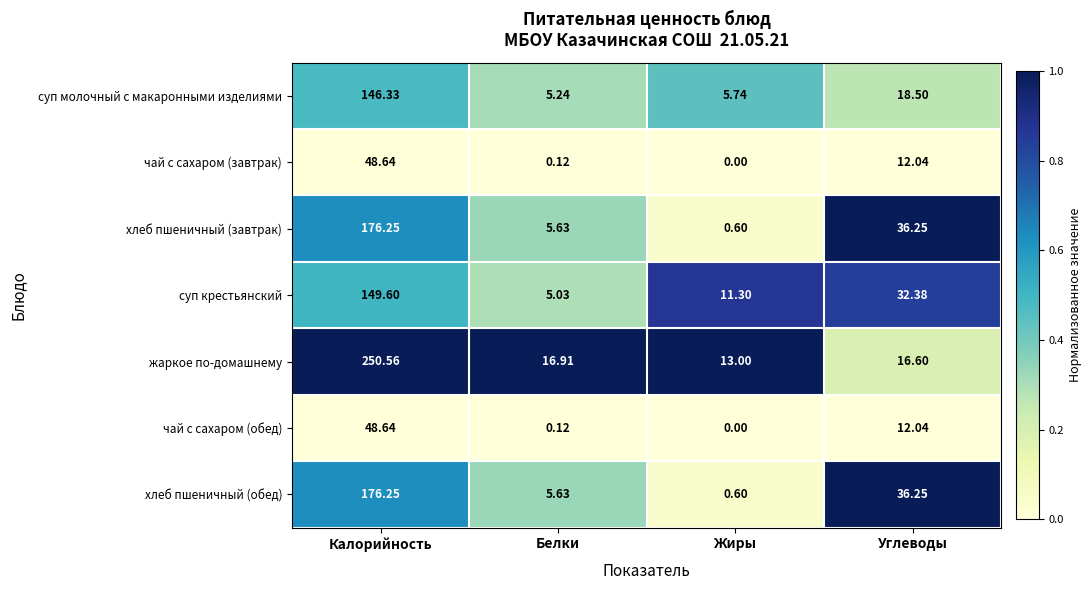

Where is жаркое по-домашнему nearest to the value 131?

Белки